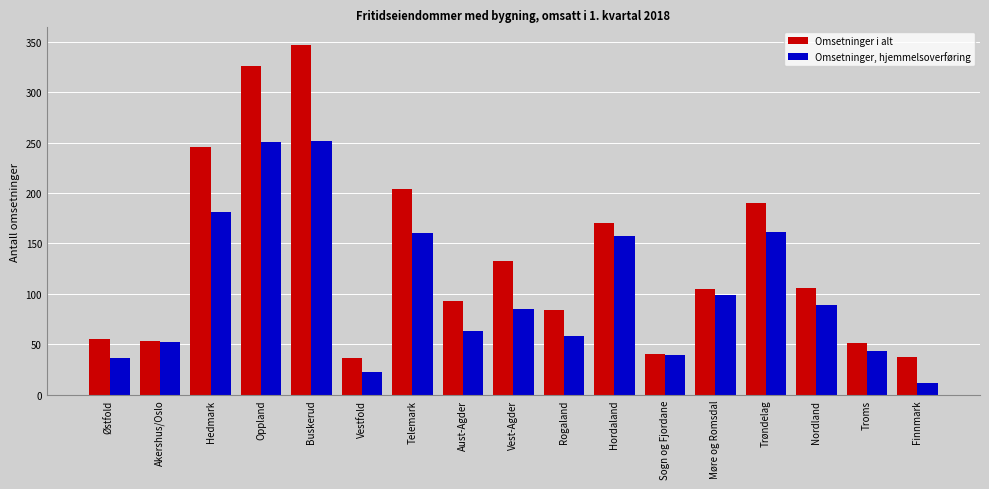

List the series in order of their overall mean, lowest first.

Omsetninger, hjemmelsoverføring, Omsetninger i alt